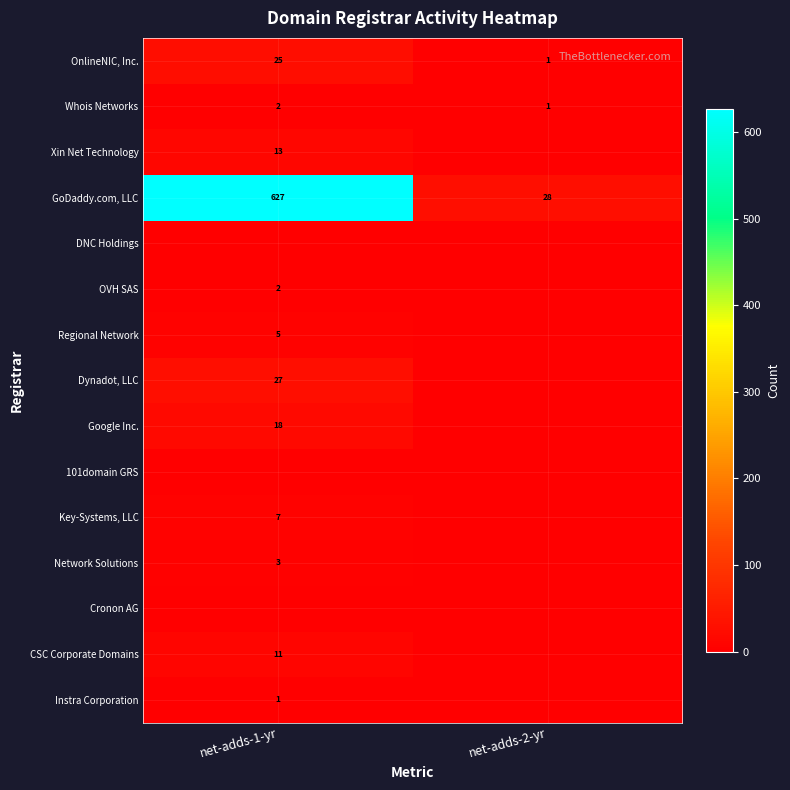

True or false: Xin Net Technology has a value of 21 at net-adds-1-yr.

False